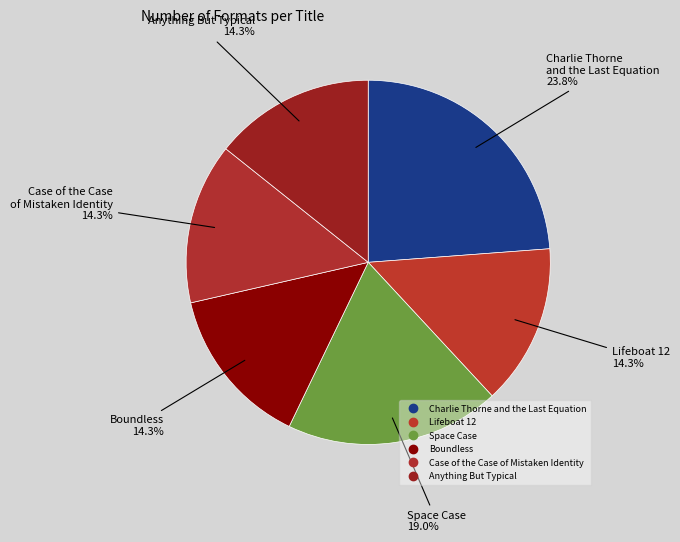

The Space Case slice represents 10% of the pie. True or false?

False